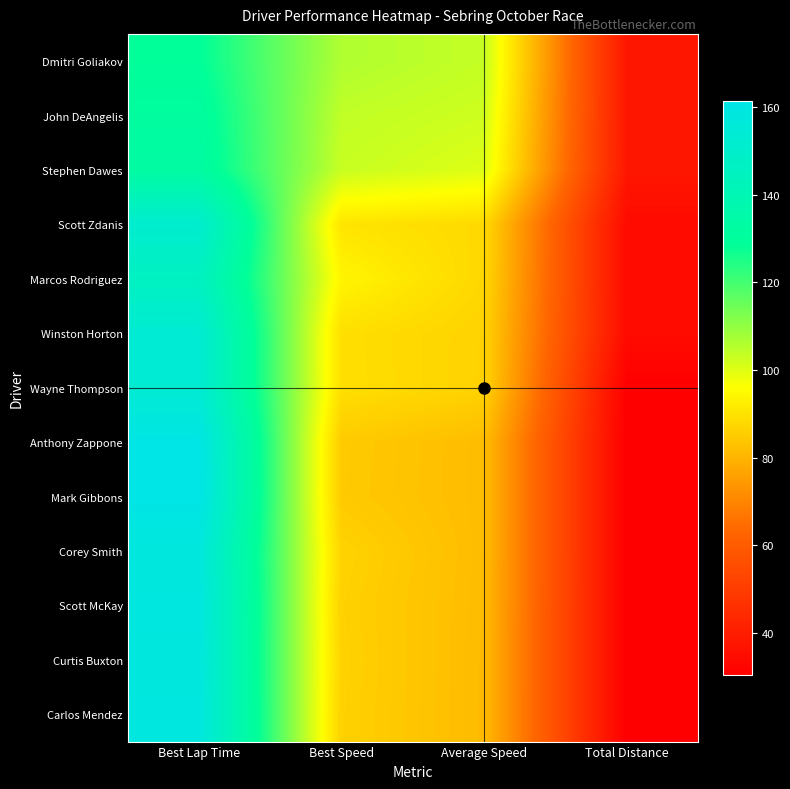

Reading left to right, list all the values displayed in this chart.

Dmitri Goliakov: Best Lap Time=128.9	Best Speed=106.1	Average Speed=103.5	Total Distance=38.0
John DeAngelis: Best Lap Time=131.5	Best Speed=104.0	Average Speed=102.1	Total Distance=38.0
Stephen Dawes: Best Lap Time=132.8	Best Speed=103.0	Average Speed=100.2	Total Distance=38.0
Scott Zdanis: Best Lap Time=151.4	Best Speed=90.3	Average Speed=87.9	Total Distance=34.2
Marcos Rodriguez: Best Lap Time=145.8	Best Speed=93.8	Average Speed=87.5	Total Distance=34.2
Winston Horton: Best Lap Time=153.5	Best Speed=89.1	Average Speed=86.6	Total Distance=34.2
Wayne Thompson: Best Lap Time=153.2	Best Speed=89.3	Average Speed=86.5	Total Distance=30.4
Anthony Zappone: Best Lap Time=161.2	Best Speed=84.9	Average Speed=81.7	Total Distance=30.4
Mark Gibbons: Best Lap Time=161.4	Best Speed=84.7	Average Speed=81.7	Total Distance=30.4
Corey Smith: Best Lap Time=157.8	Best Speed=86.7	Average Speed=81.7	Total Distance=30.4
Scott McKay: Best Lap Time=158.6	Best Speed=86.3	Average Speed=81.6	Total Distance=30.4
Curtis Buxton: Best Lap Time=158.1	Best Speed=86.5	Average Speed=81.4	Total Distance=30.4
Carlos Mendez: Best Lap Time=158.5	Best Speed=86.3	Average Speed=81.4	Total Distance=30.4